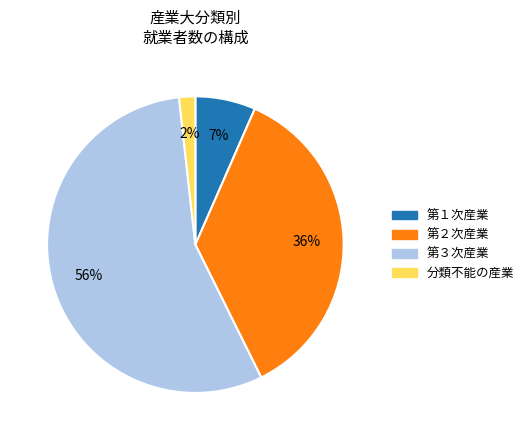

To the nearest percent, what percentage of the pie is 第１次産業?

7%